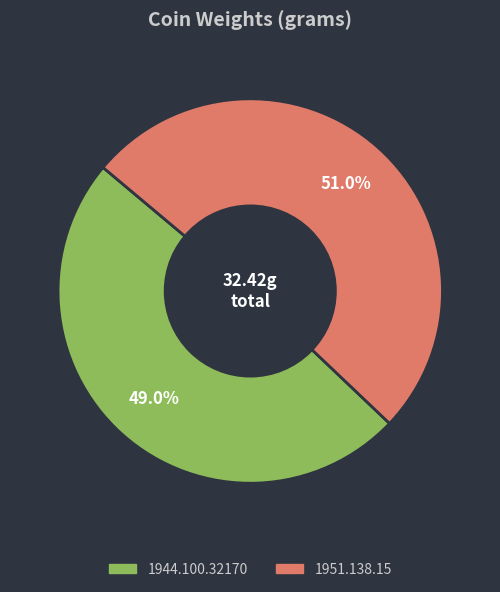

Rank the categories by value from highest to lowest.

1951.138.15, 1944.100.32170